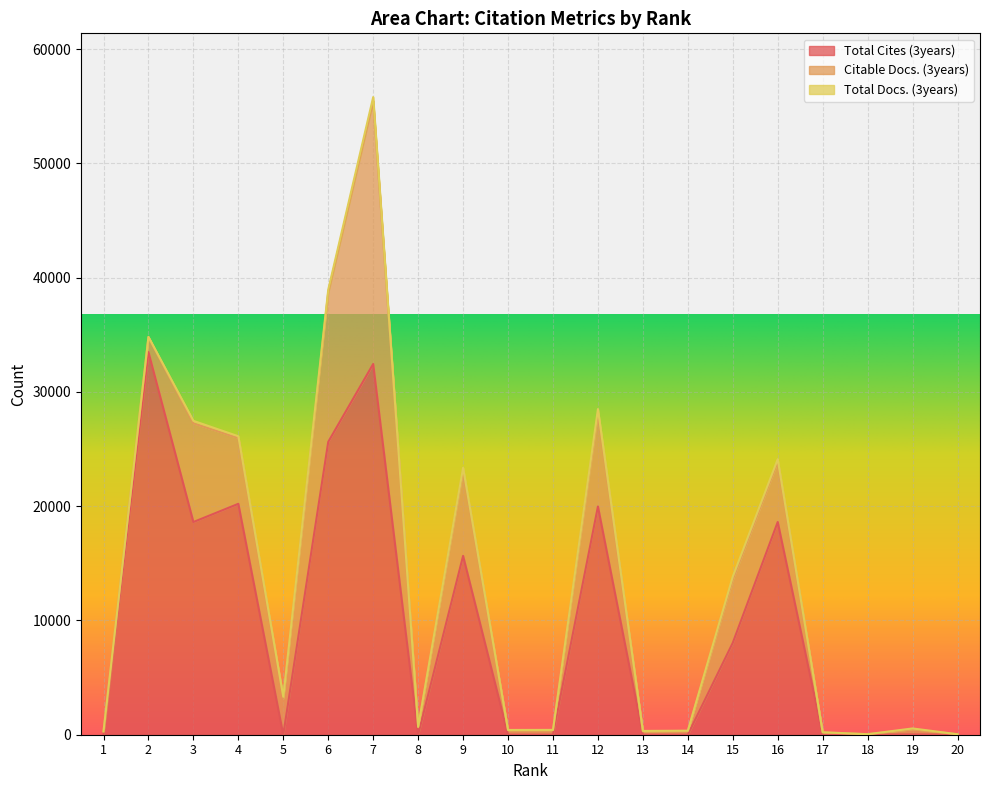

True or false: Total Docs. (3years) has a value of 66 at 19.

True